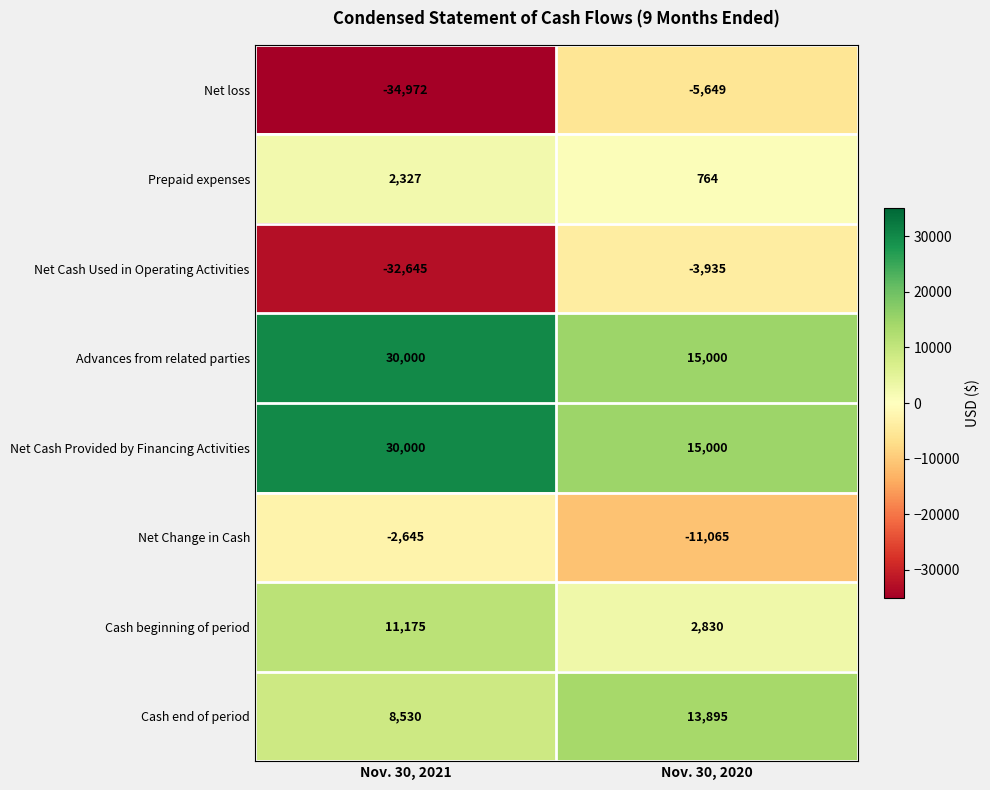

Which series has the widest spread of values?

Net loss